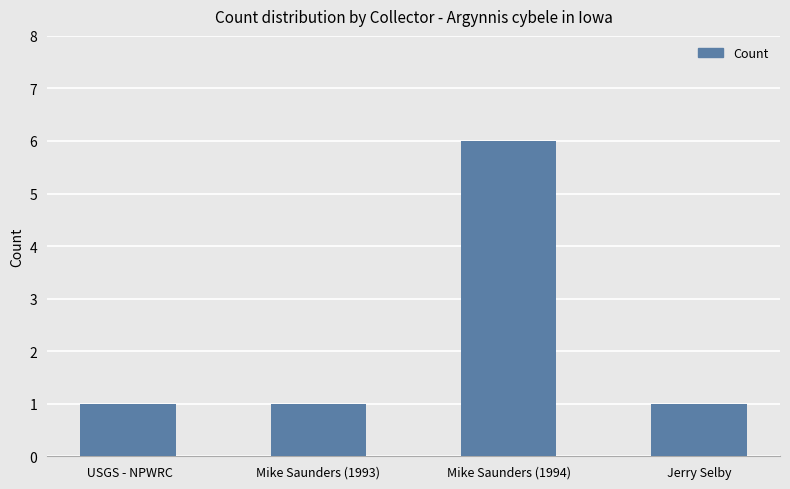

What is the greatest value displayed?

6